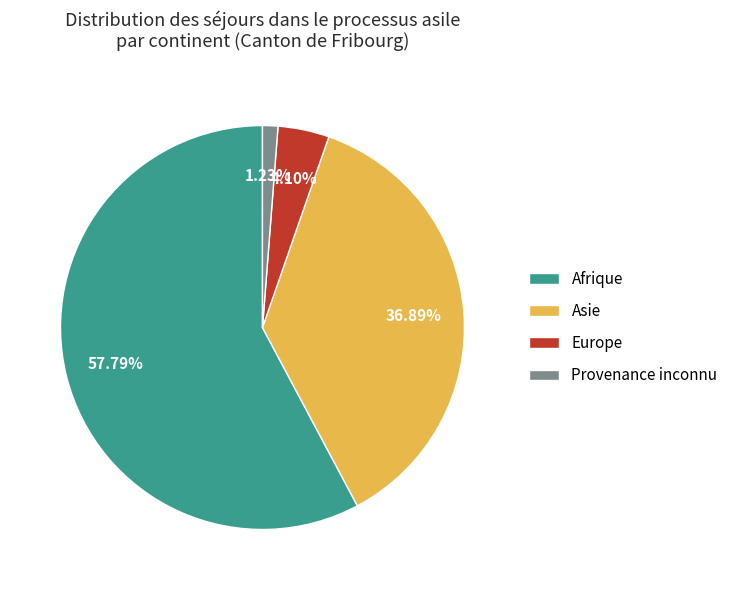

What portion of the pie excludes Asie?

63.1%